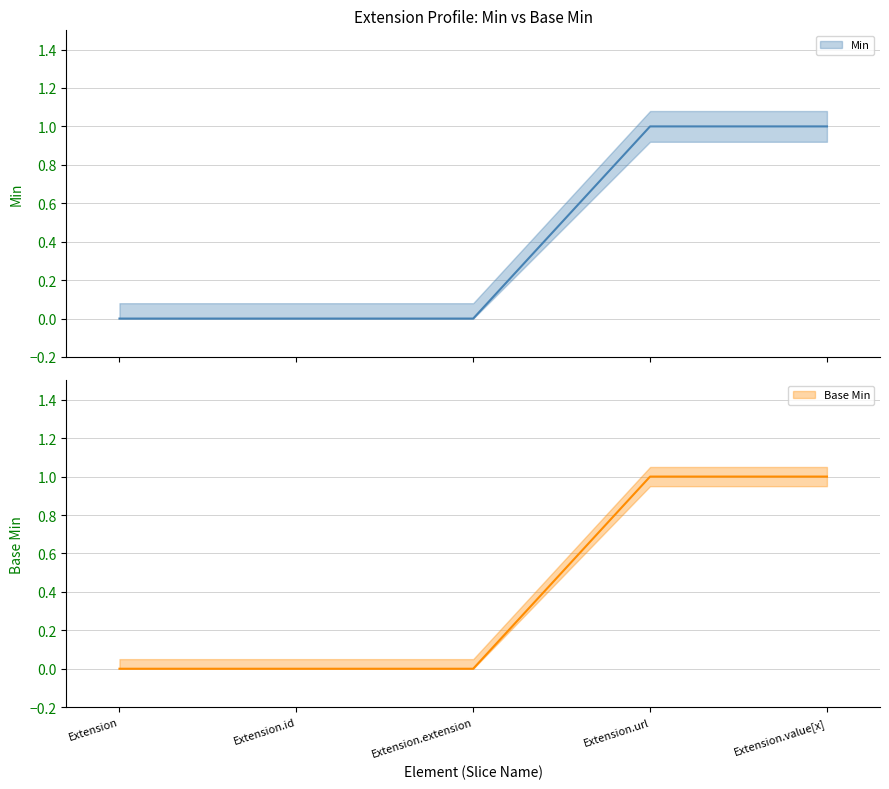

True or false: Base Min and Min cross at least once.

False